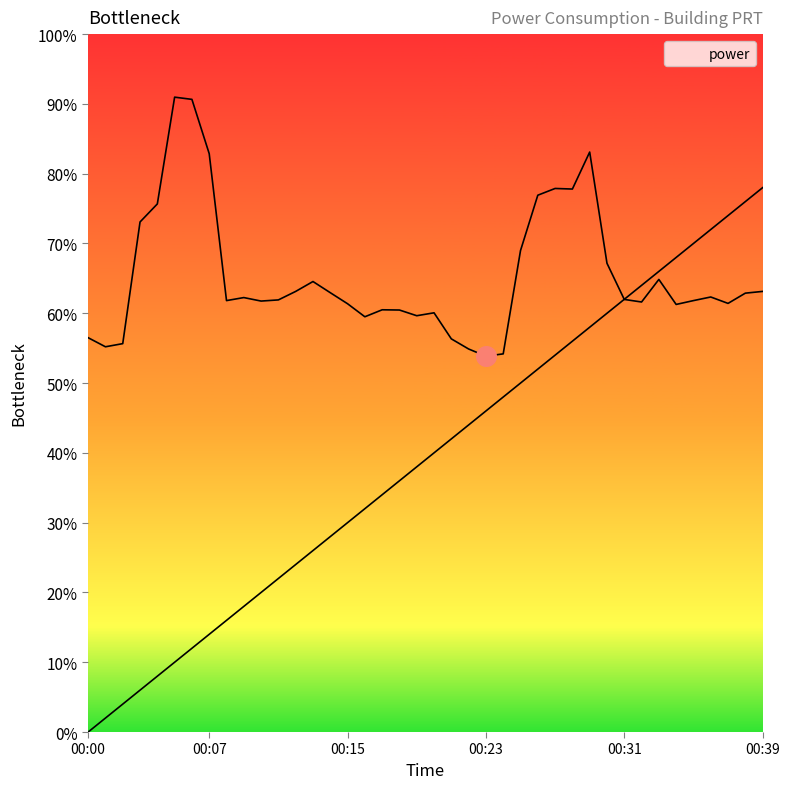

What is the change in value from 00:31 to 00:34?

-0.7